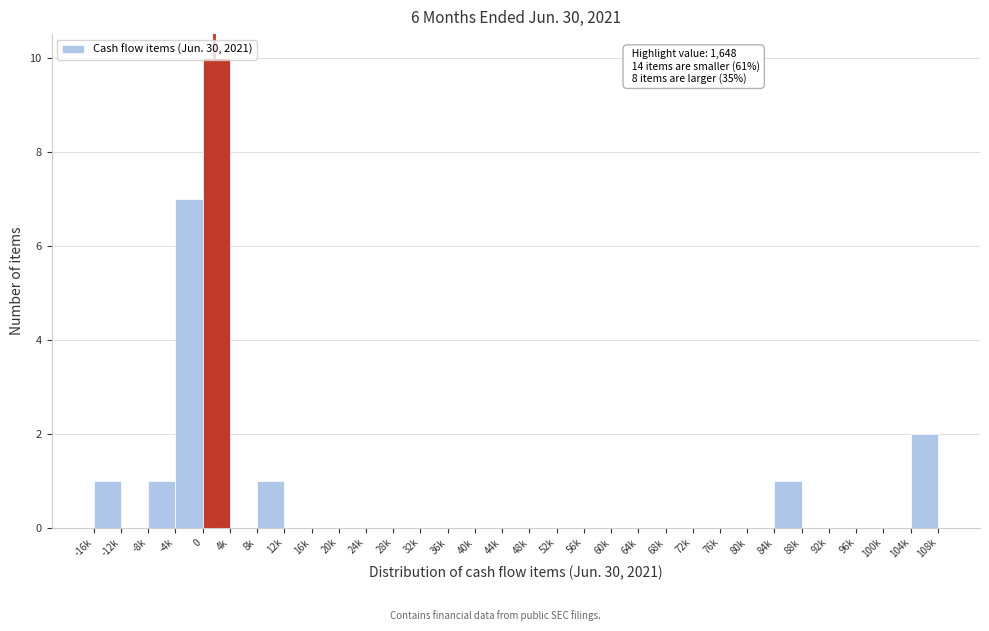

What is the maximum value shown in the chart?

10